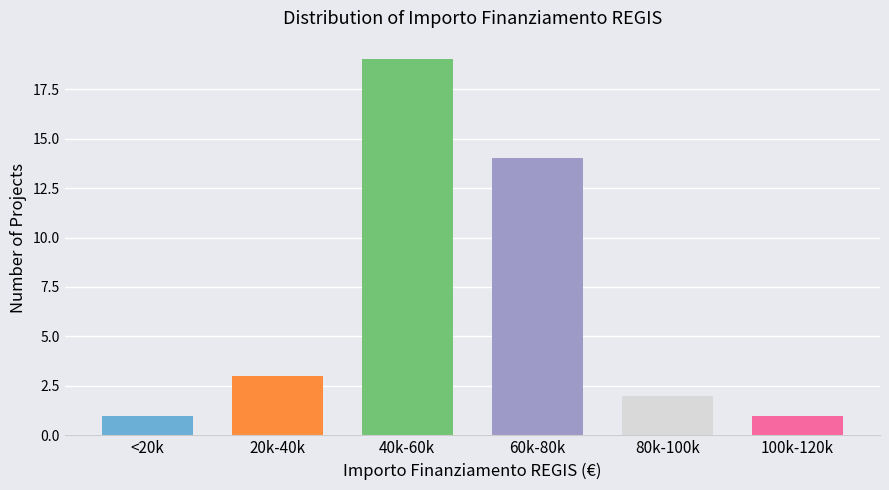

Reading left to right, extract all data points from this chart.

<20k=1	20k-40k=3	40k-60k=19	60k-80k=14	80k-100k=2	100k-120k=1